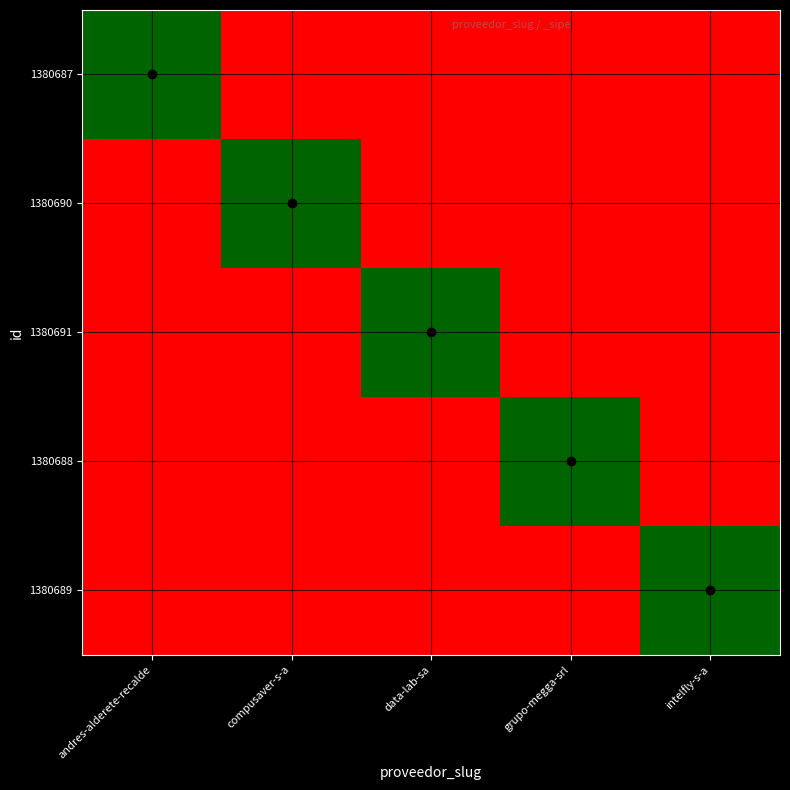

How many data points does each series have?

5